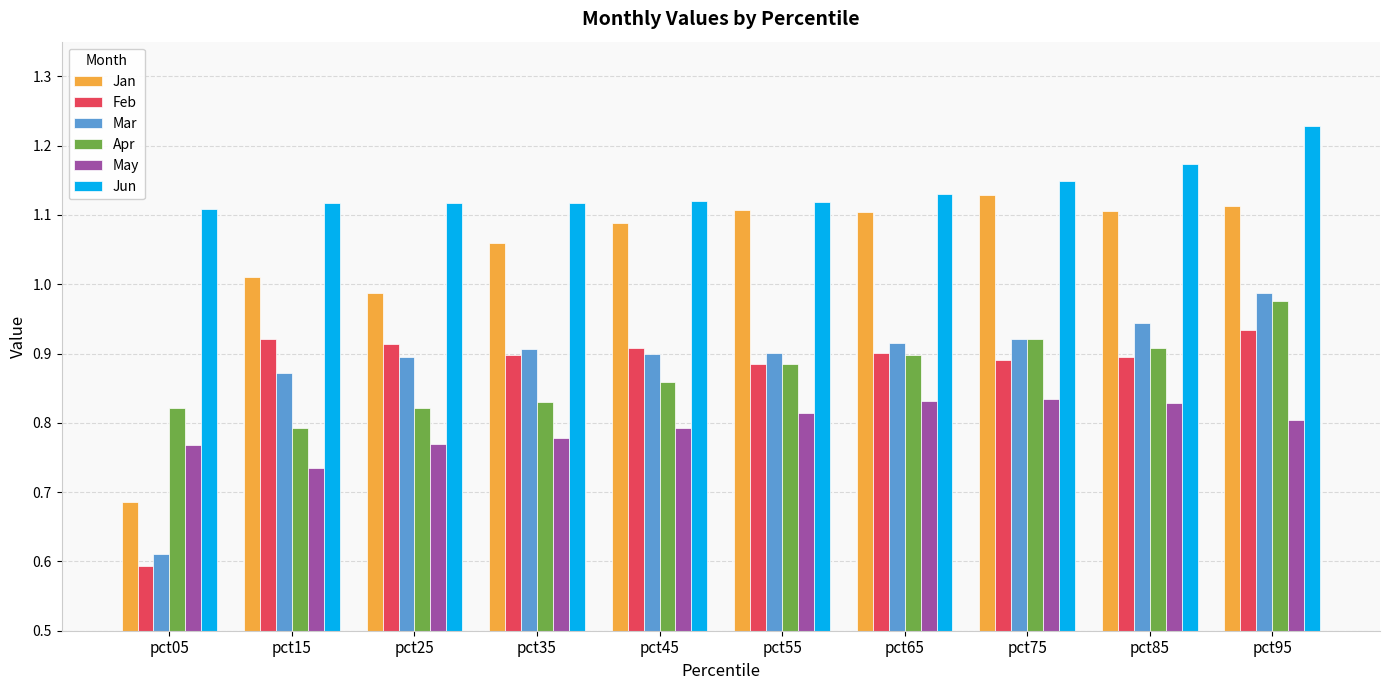

What is the spread (max minus min) of values at pct75?

0.3